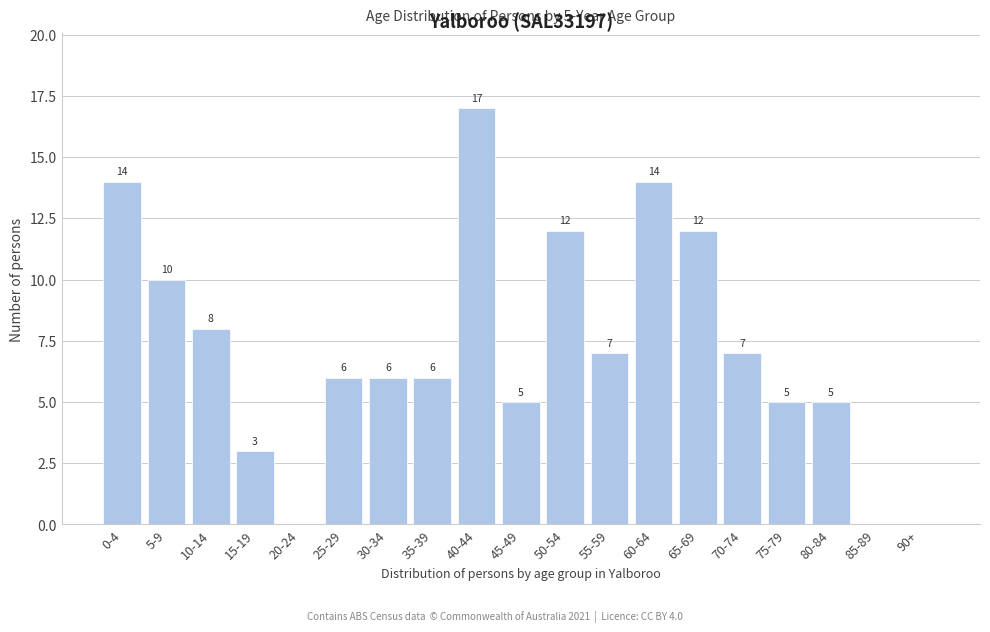

Reading left to right, list all the values displayed in this chart.

0-4=14	5-9=10	10-14=8	15-19=3	20-24=0	25-29=6	30-34=6	35-39=6	40-44=17	45-49=5	50-54=12	55-59=7	60-64=14	65-69=12	70-74=7	75-79=5	80-84=5	85-89=0	90+=0